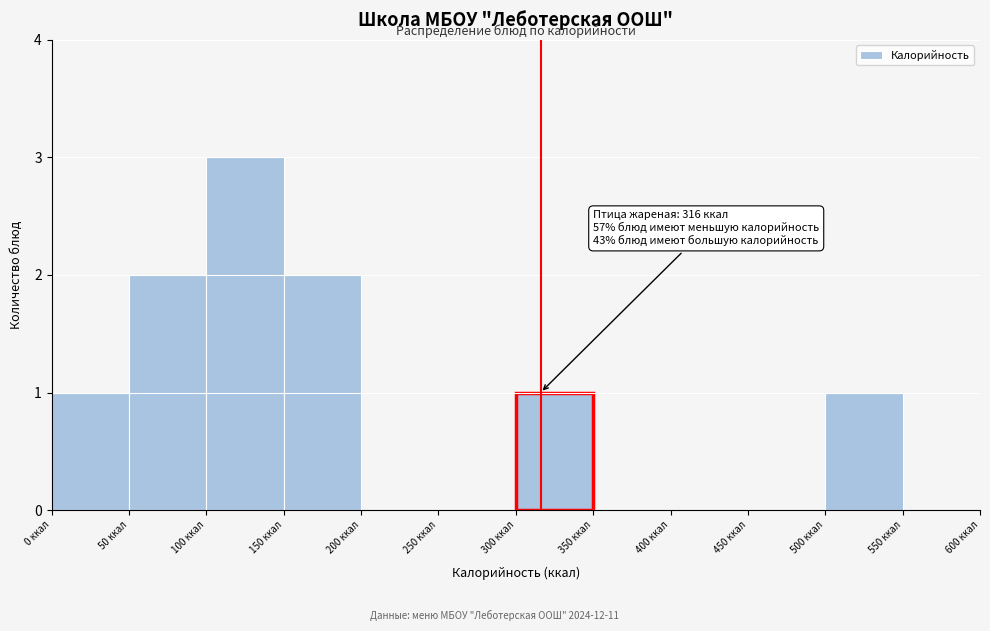

Over which range of the x-axis is the bar tallest?

100 to 150